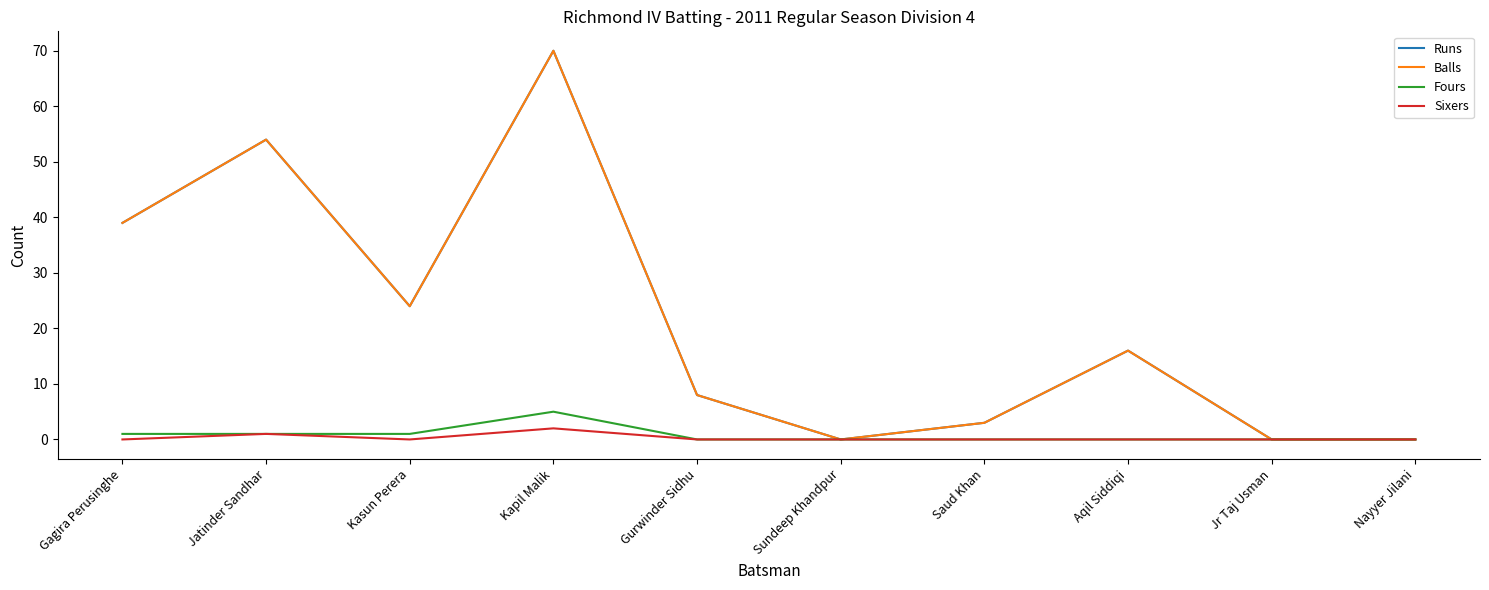

Where does the Runs series first go above 16?

Gagira Perusinghe